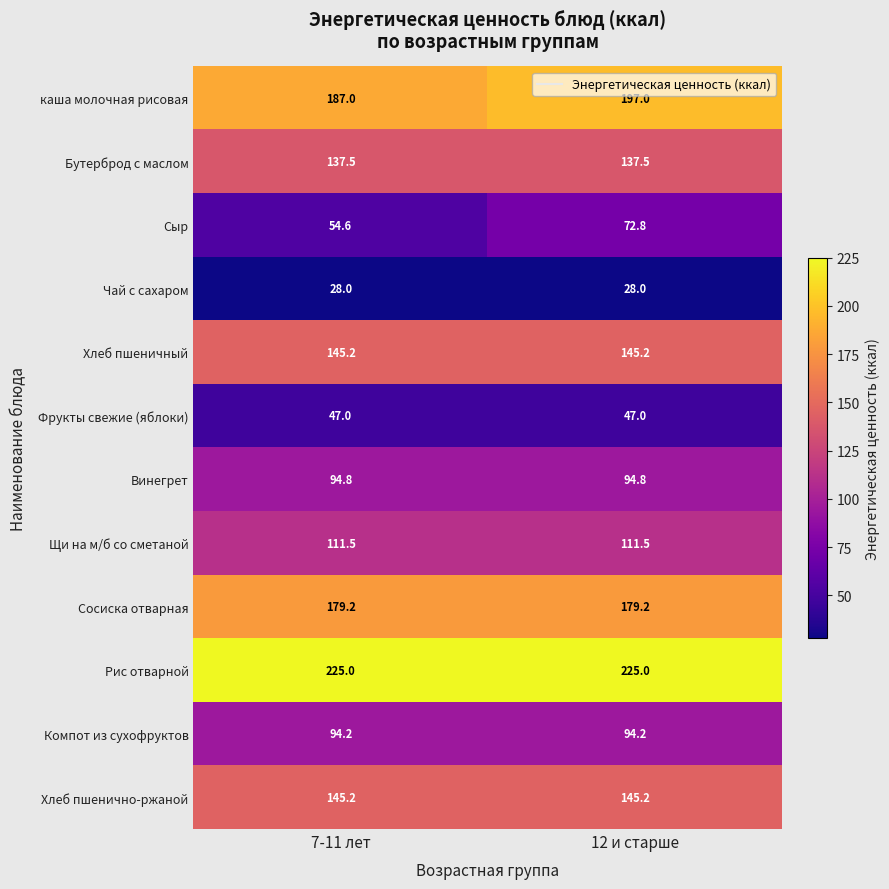

What is the difference between the highest and lowest values at 7-11 лет?

197.0